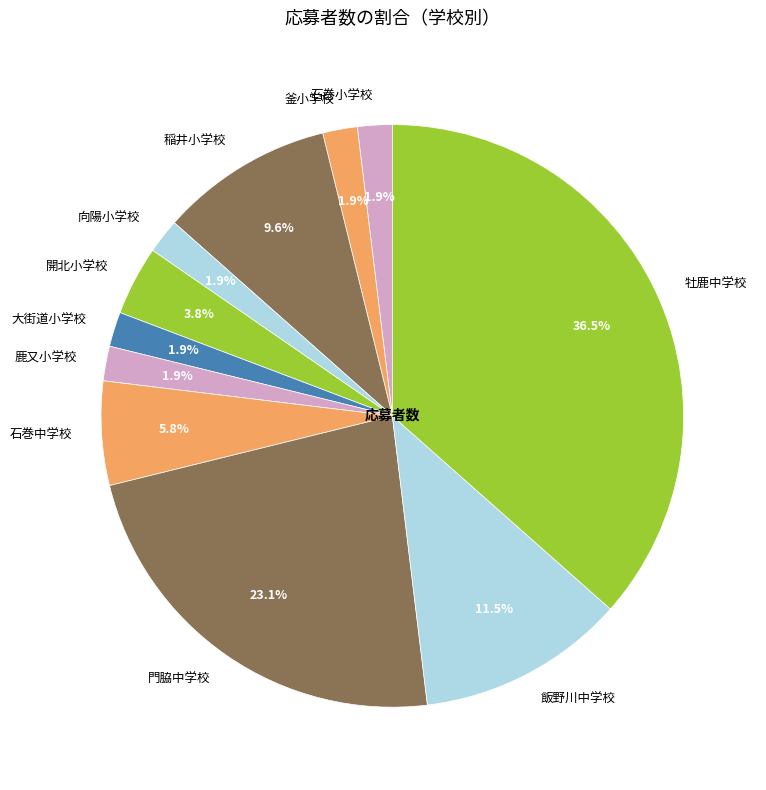

Which slice is the largest?

牡鹿中学校